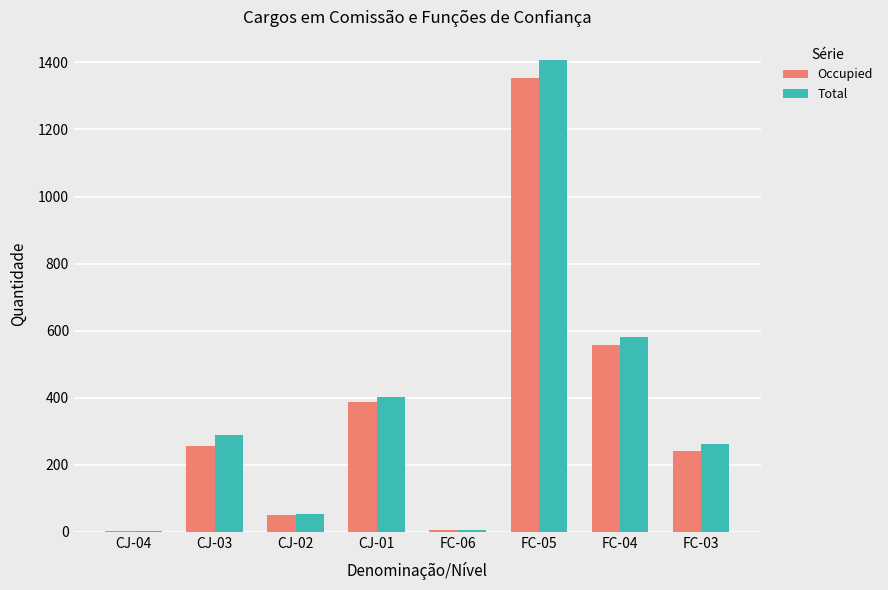

Does the chart contain stacked bars?

No